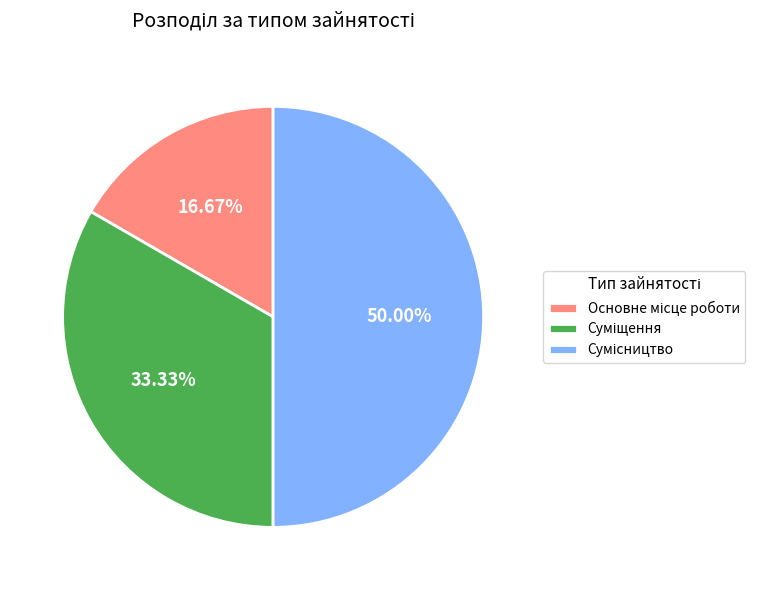

Which category has the smallest portion of the pie?

Основне місце роботи